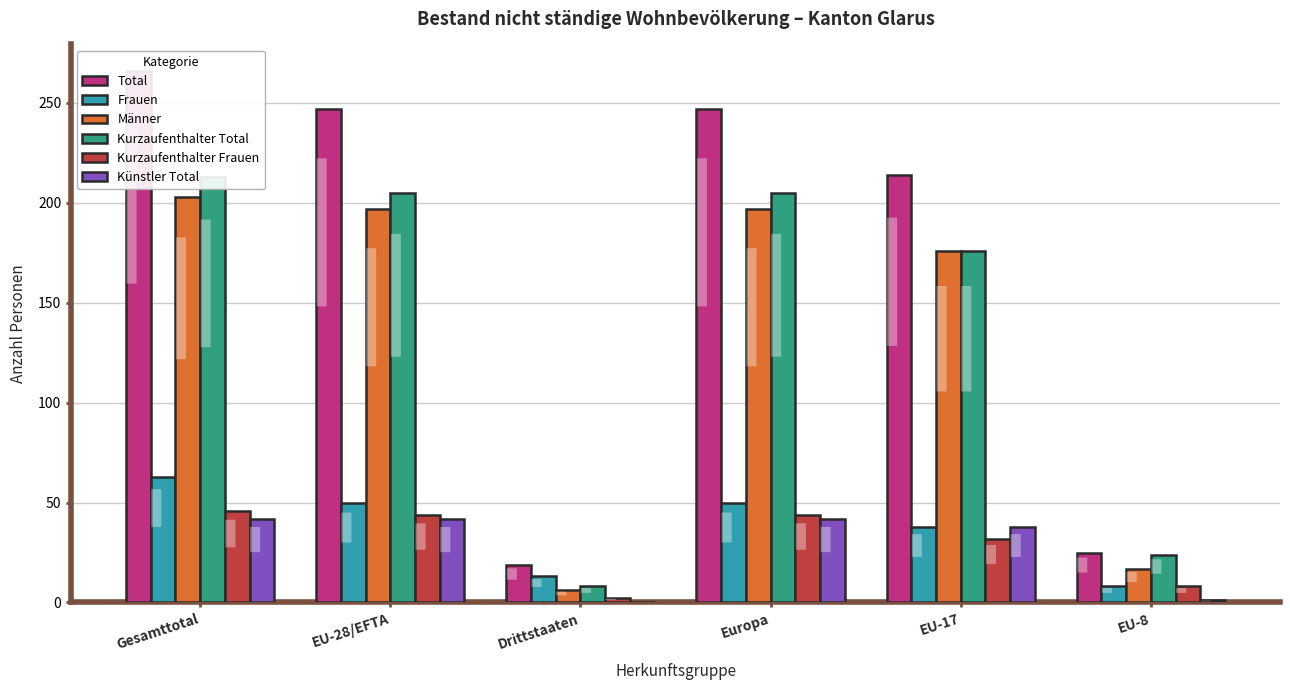

Rank the categories by Kurzaufenthalter Total value from highest to lowest.

Gesamttotal, EU-28/EFTA, Europa, EU-17, EU-8, Drittstaaten